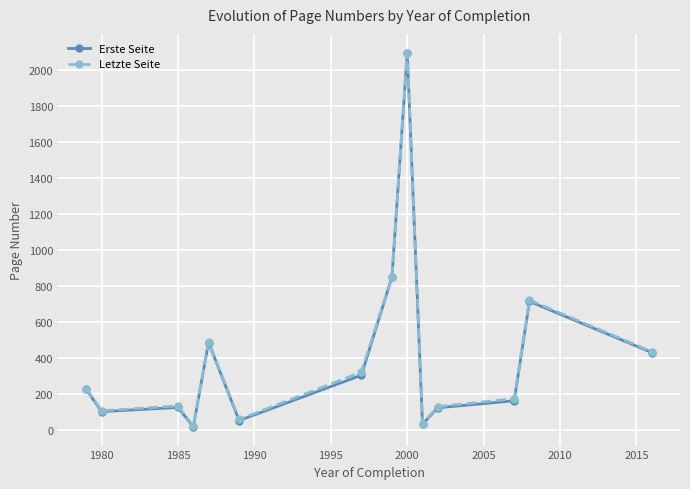

Which series has the widest spread of values?

Erste Seite